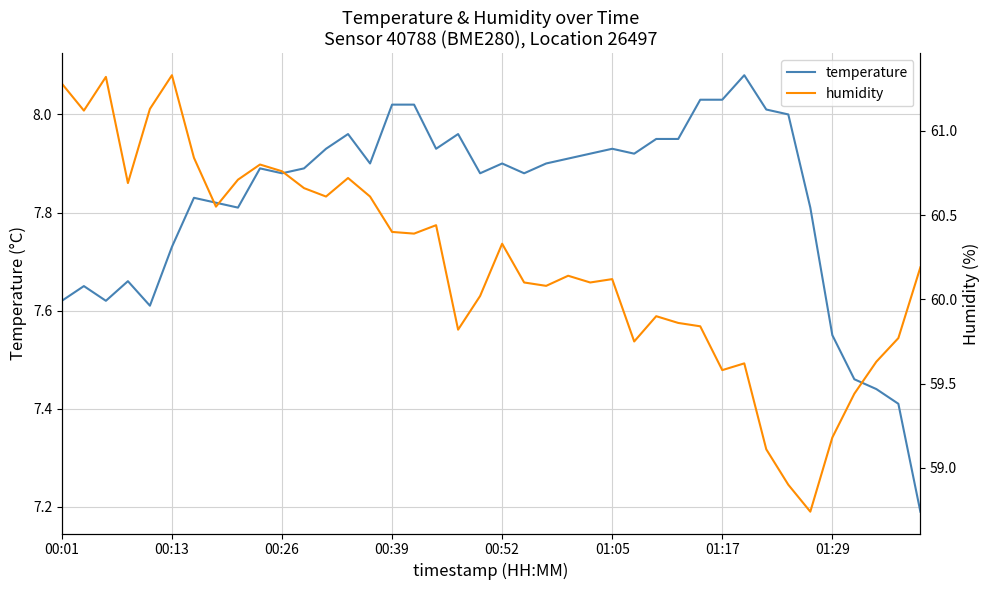

Rank the categories by humidity value from lowest to highest.

34, 33, 32, 35, 36, 30, 31, 37, 26, 38, 18, 29, 28, 27, 19, 22, 21, 24, 25, 23, 39, 20, 16, 15, 17, 01:29, 12, 14, 11, 00:39, 8, 13, 10, 9, 01:17, 00:13, 00:52, 00:01, 00:26, 01:05